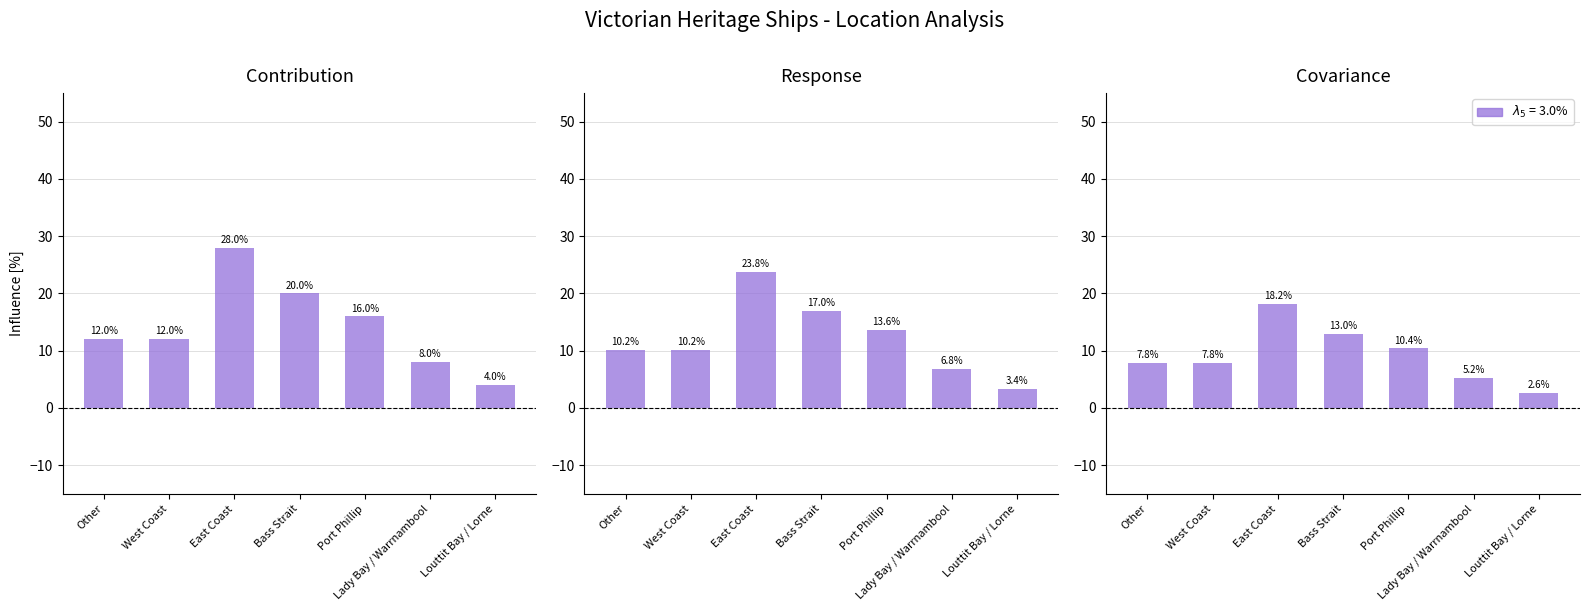

At which category does the chart reach its peak across all series?

East Coast